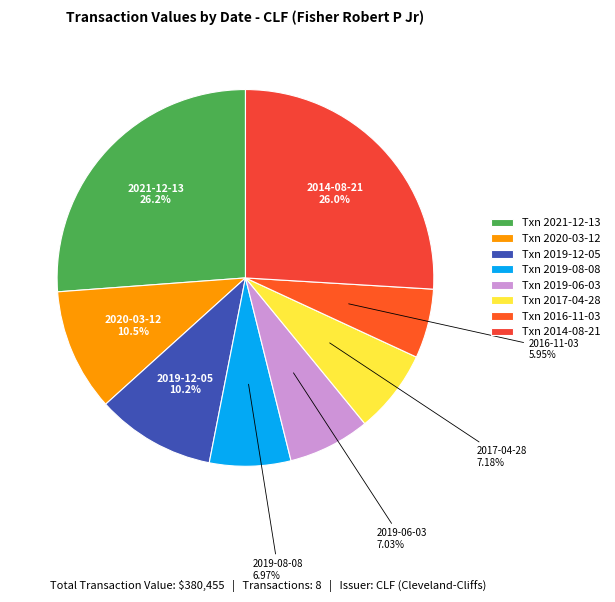

How many segments does this pie chart have?

8